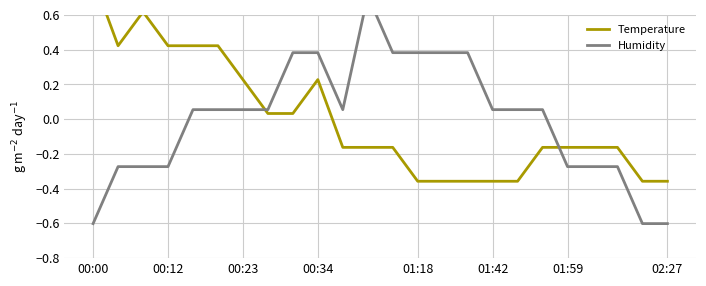

What is the difference between the highest and lowest values at 18?

0.2